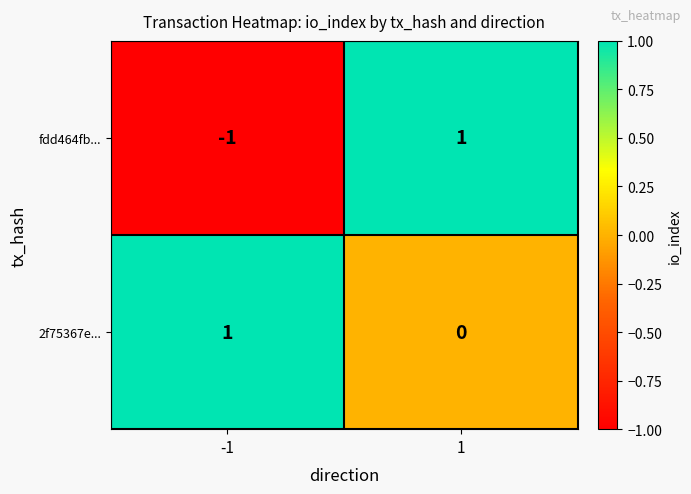

Rank the categories by fdd464fb... value from highest to lowest.

1, -1